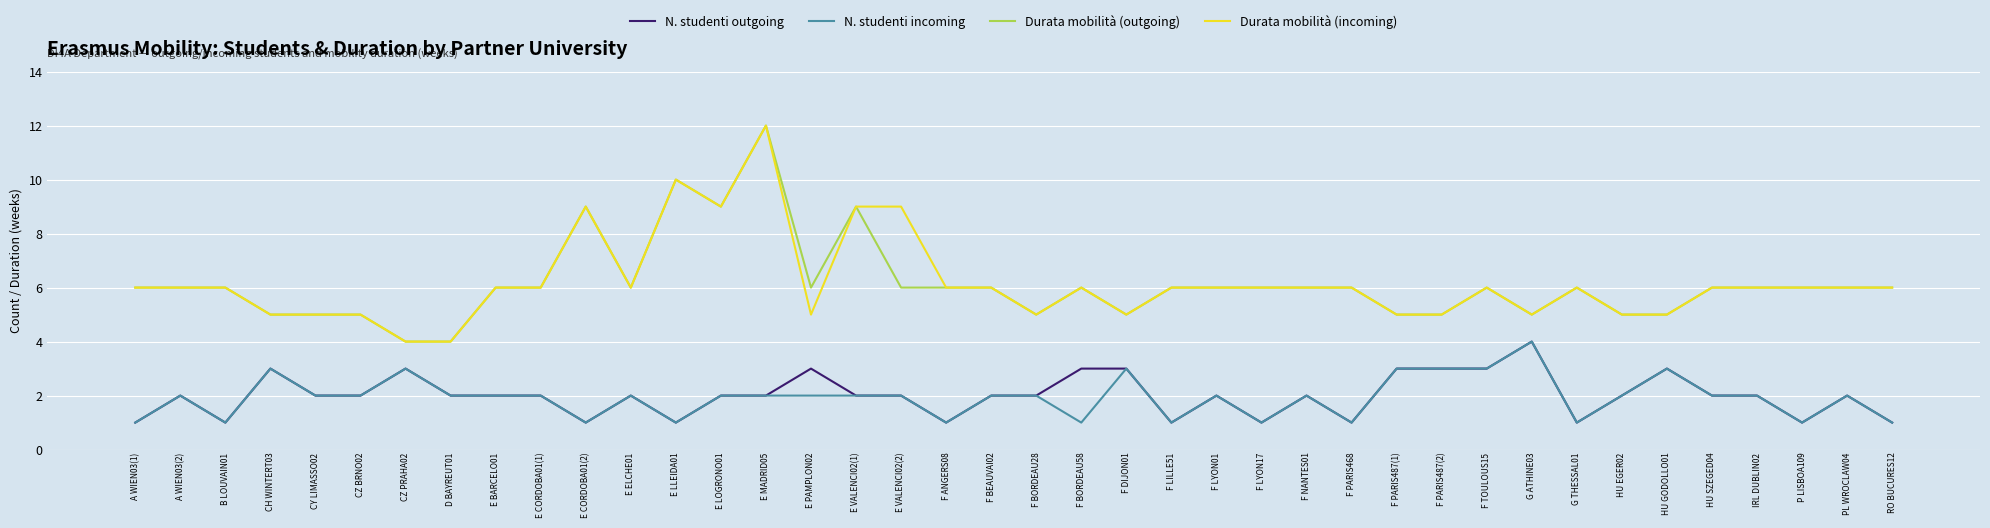

What is the spread (max minus min) of values at CZ PRAHA02?

1